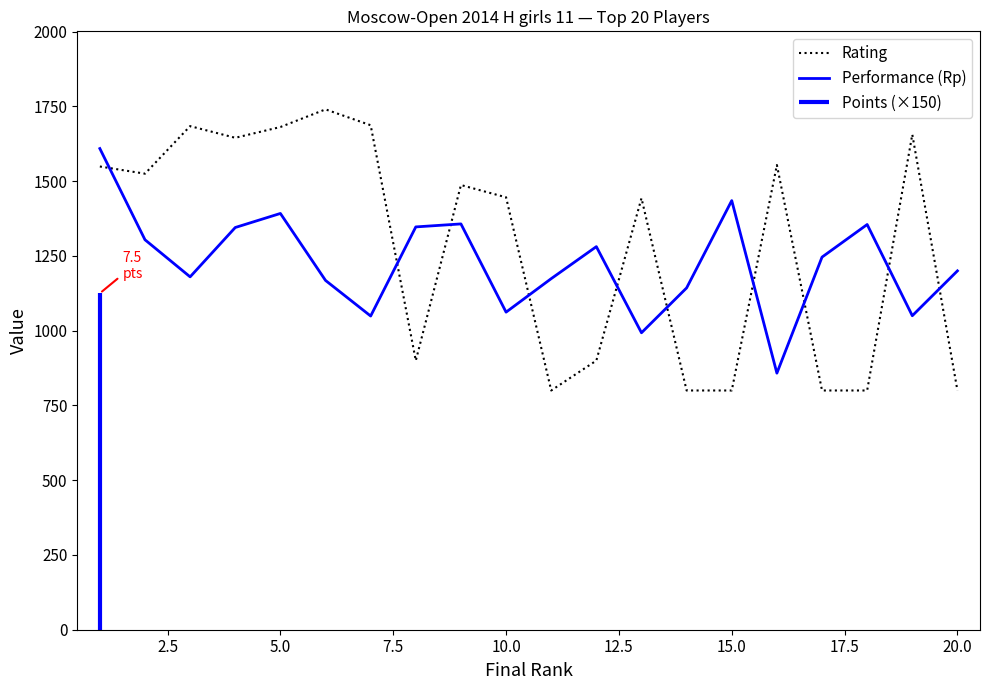

How many lines are shown in the chart?

2